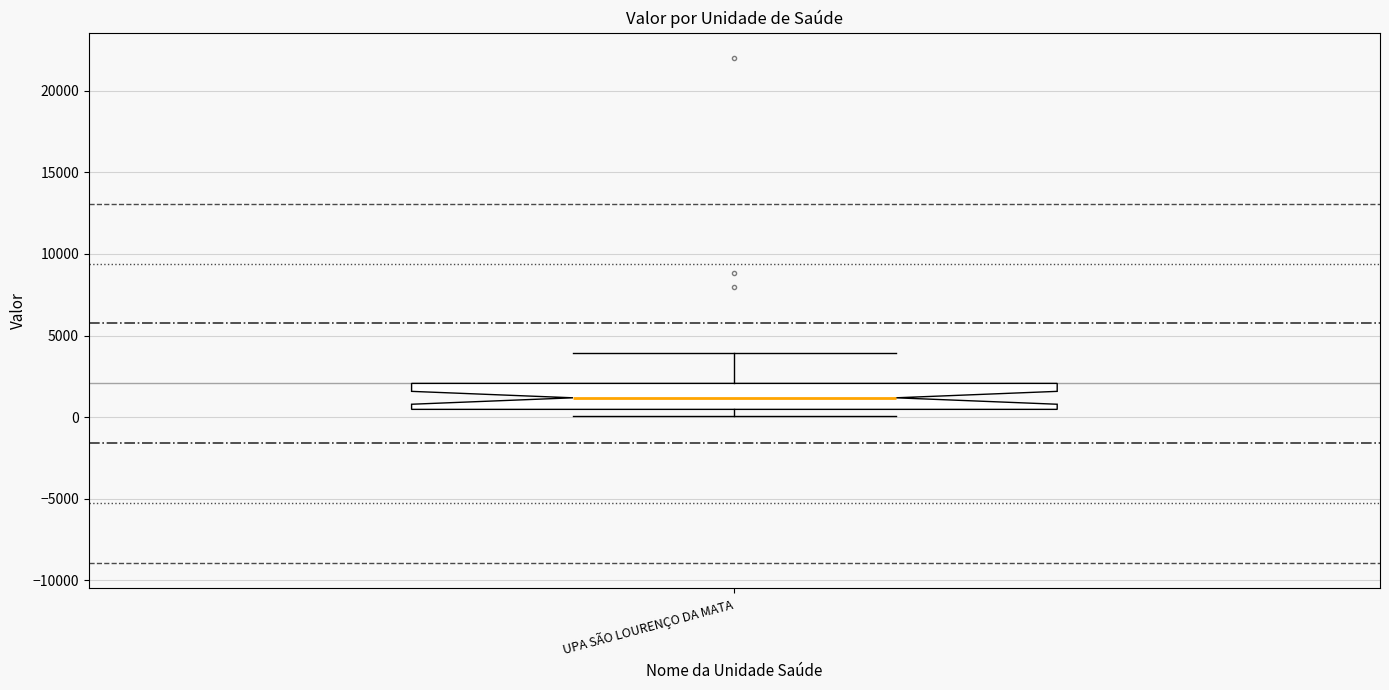

Read this box plot against the y-axis: the position of the median line, the range covered by the box, and the ends of both whiskers. The values are not printed on the chart, so give them approximately, as read against the axis.

median 1000, box 500 to 2000, whiskers 0 to 4000